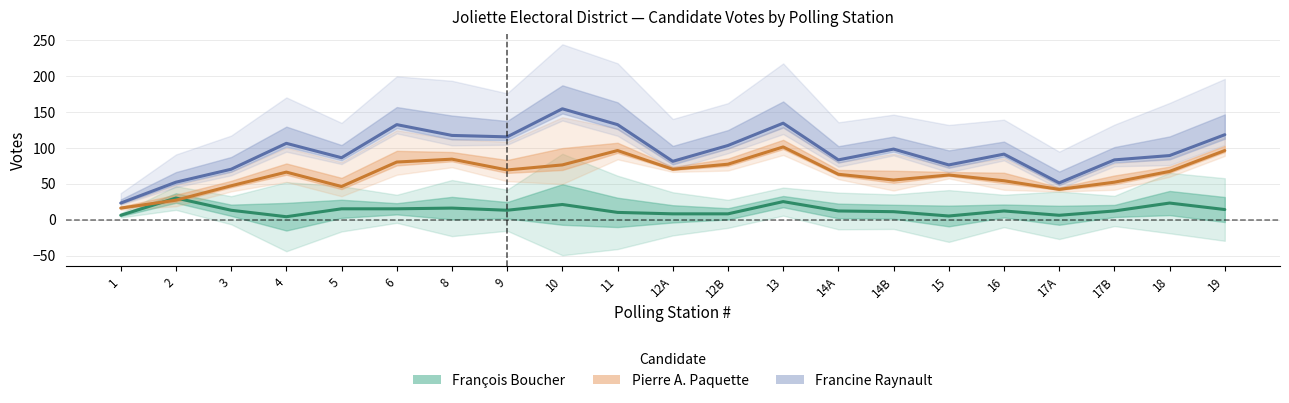

Reading left to right, list all the values displayed in this chart.

Francine Raynault: 23	52	70	106	86	132	117	115	154	132	81	103	134	83	98	76	91	51	83	89	118
Pierre A. Paquette: 16	27	47	66	46	80	84	69	76	96	70	77	101	63	55	62	54	42	52	67	96
François Boucher: 6	30	13	4	15	15	16	13	21	10	8	8	25	12	11	5	12	6	12	23	14